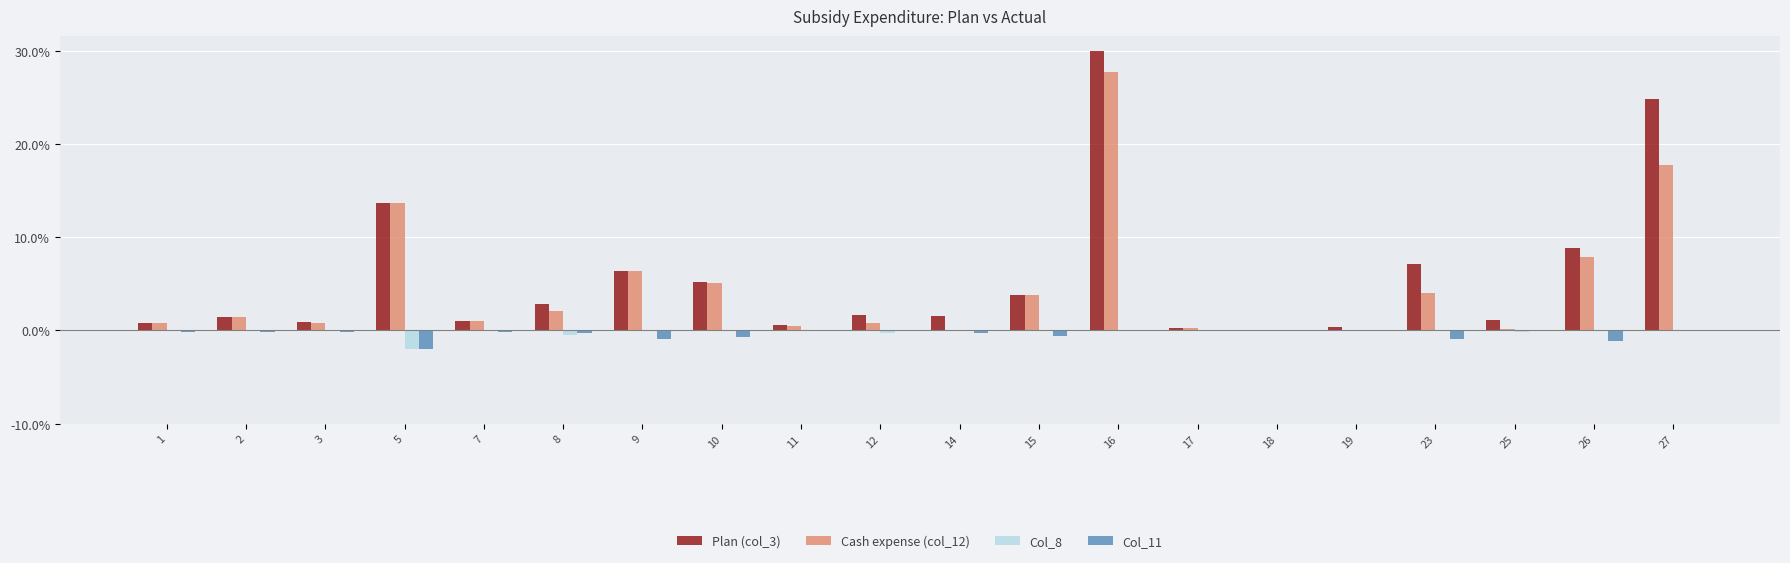

Which series changed the most between 9 and 19?

Cash expense (col_12)